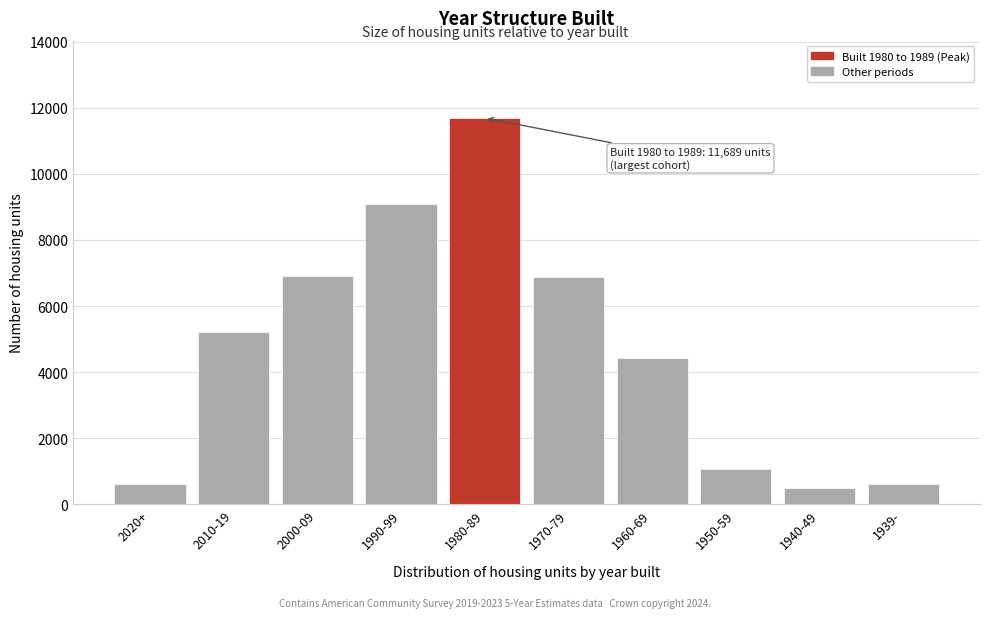

The value at 1950-59 is 378. True or false?

False